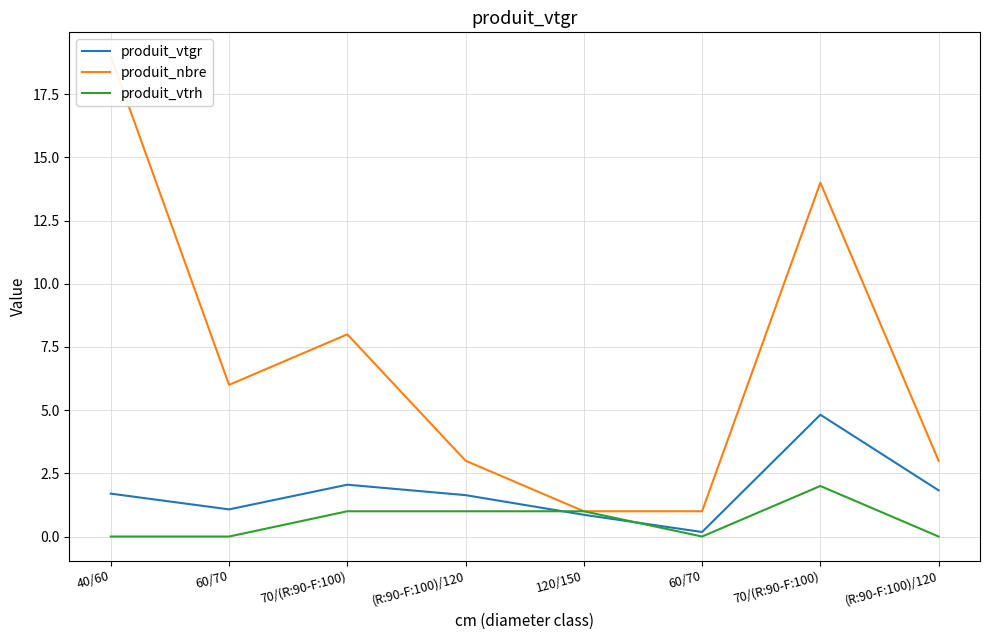

Where does the produit_nbre series first go above 6?

40/60